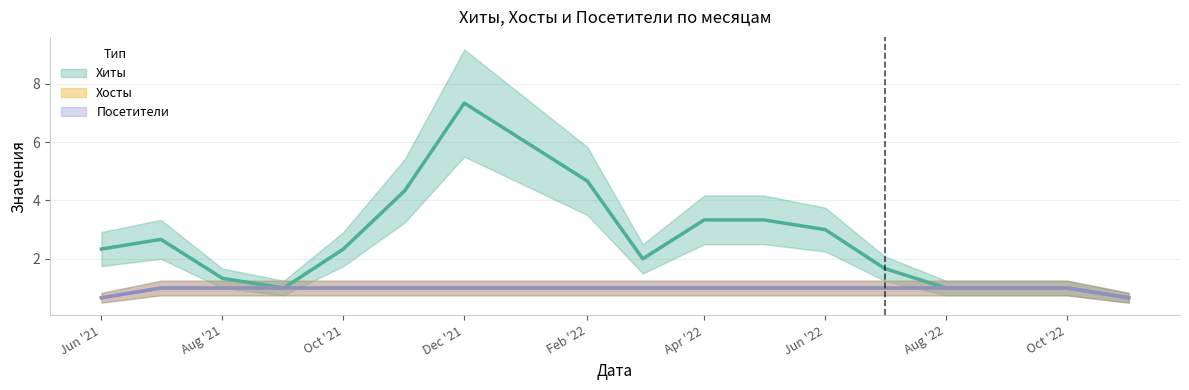

How many lines are shown in the chart?

3